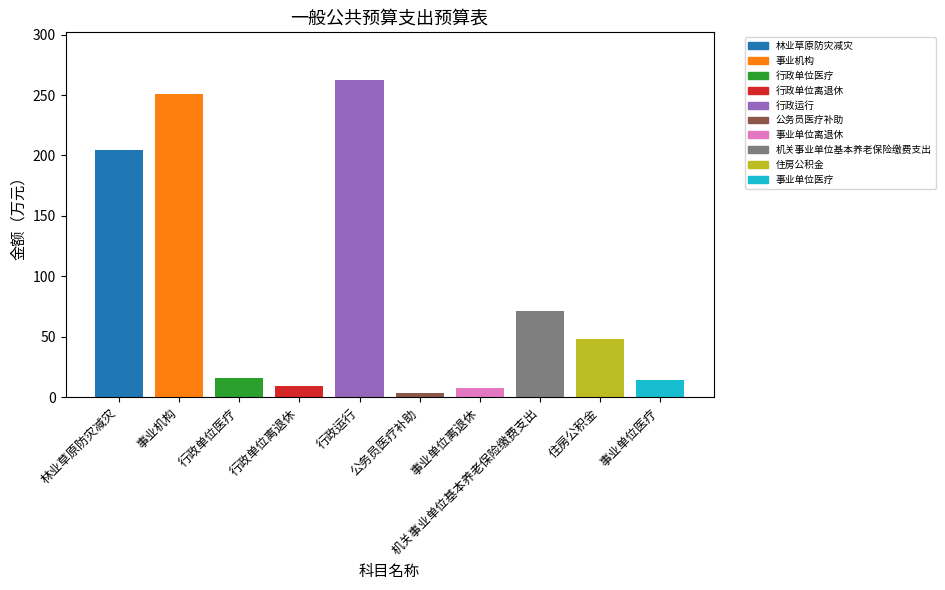

What is the difference between the maximum and minimum values?

258.9